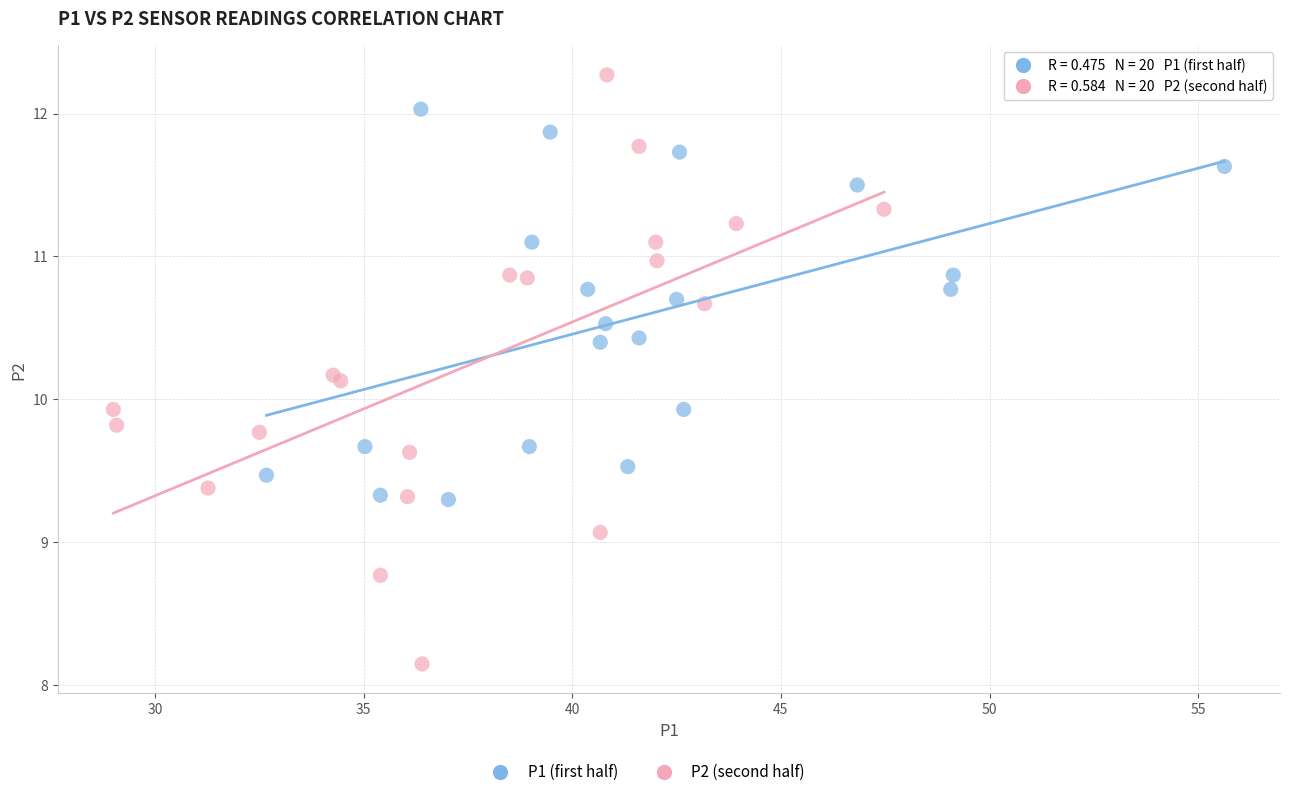

Which series reaches the minimum Y coordinate?

P2 (second half)